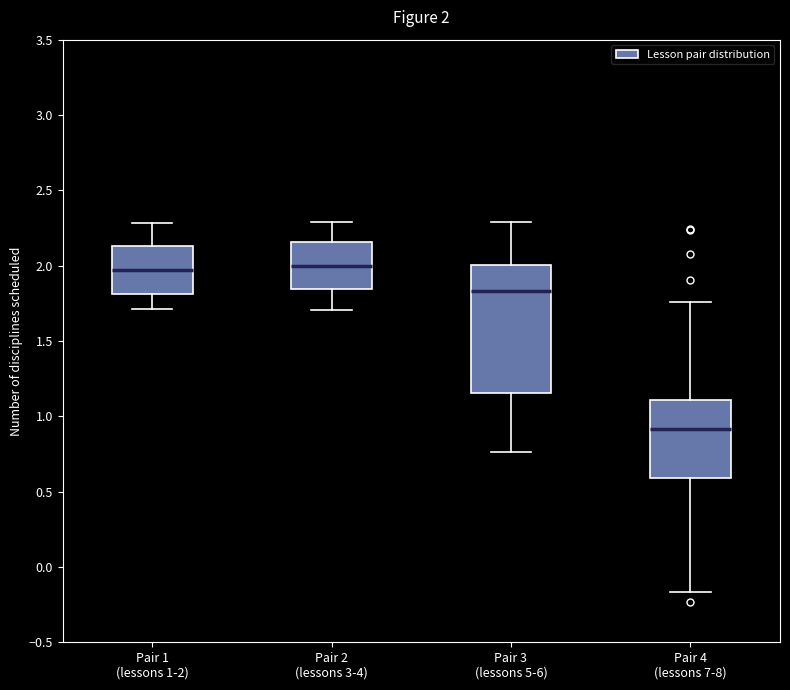

Comparing the boxes themselves (not the whiskers), which one is the tallest?

Pair 3 (lessons 5-6)